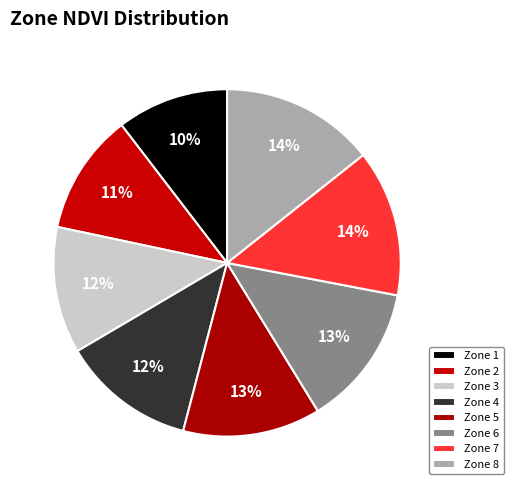

To the nearest percent, what percentage of the pie is Zone 8?

14%